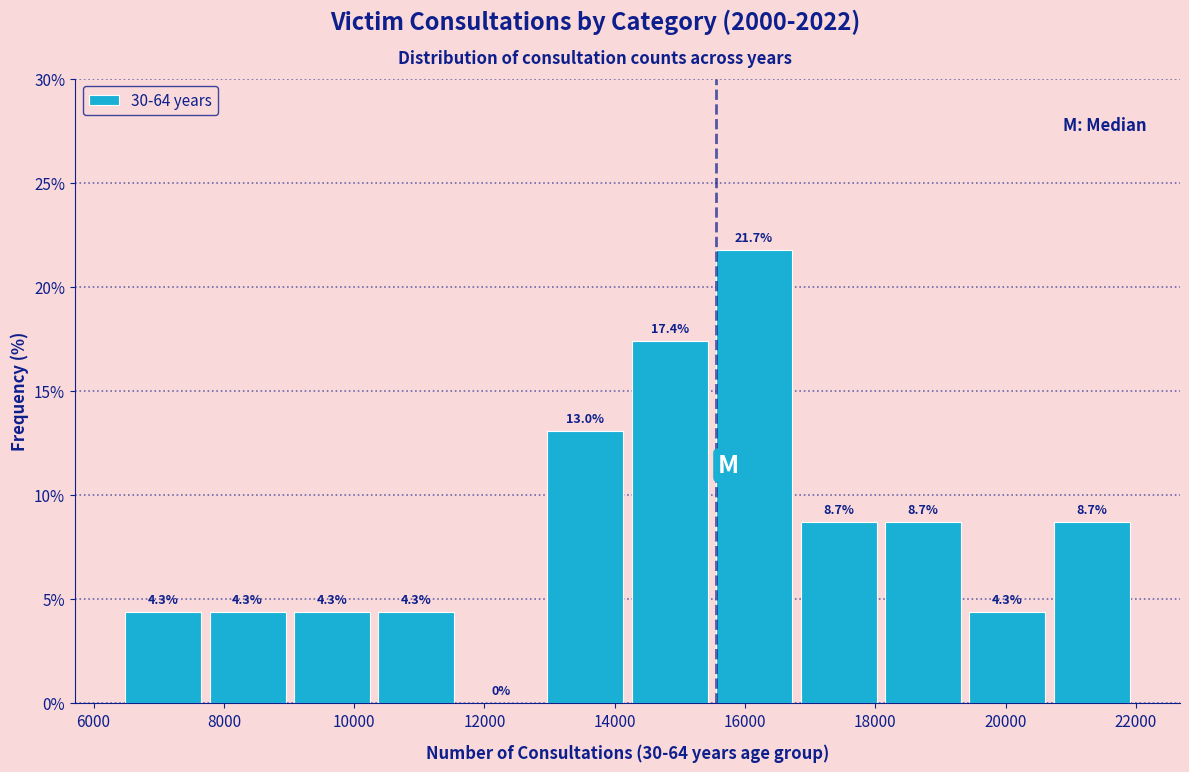

How tall is the bar that spans 10400 to 11600 on the x-axis? The bar edges are not printed on the chart, so give them approximately, as read against the axis.

4.3